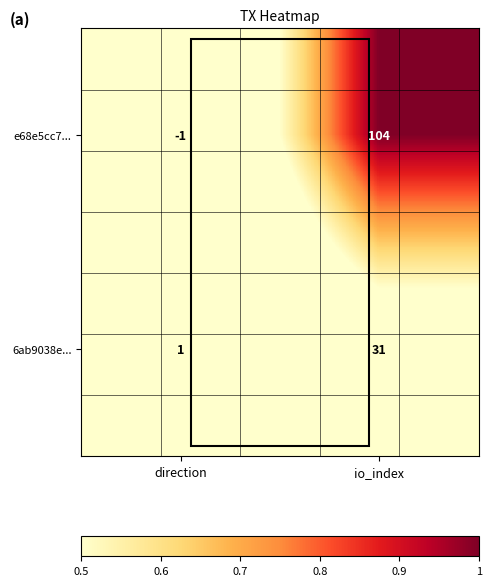

Which series changed the most between direction and io_index?

e68e5cc7...